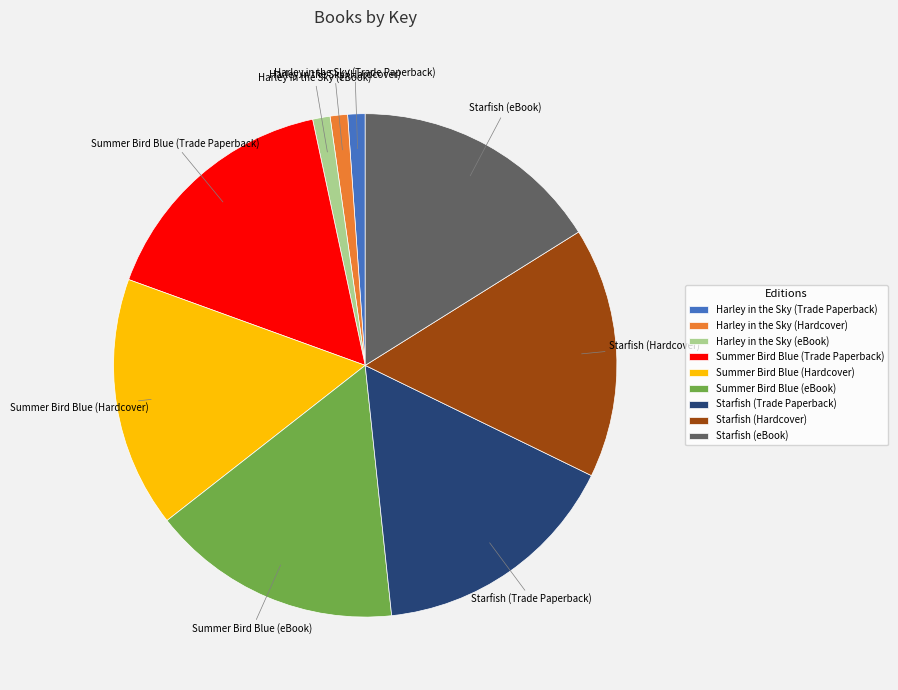

How many segments does this pie chart have?

9